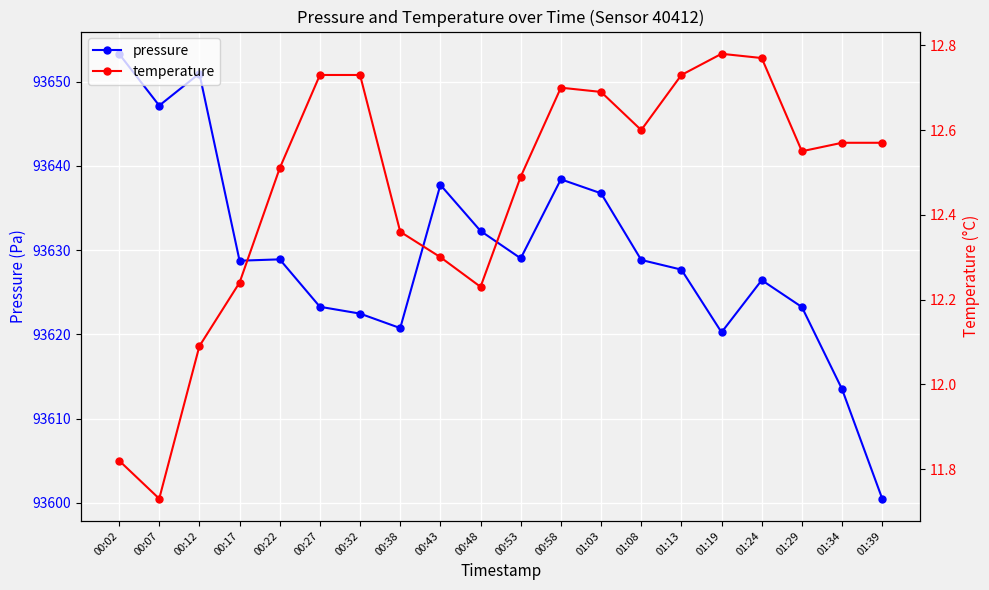

What is the minimum value shown in the chart?

11.7